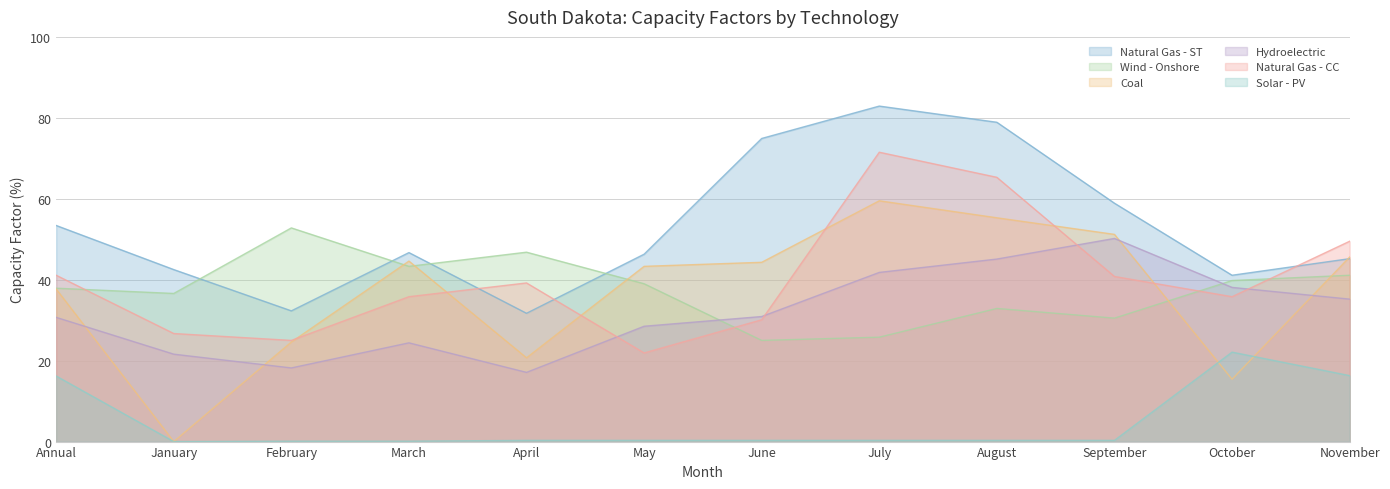

True or false: Solar - PV has more than 2 interior local peaks.

False